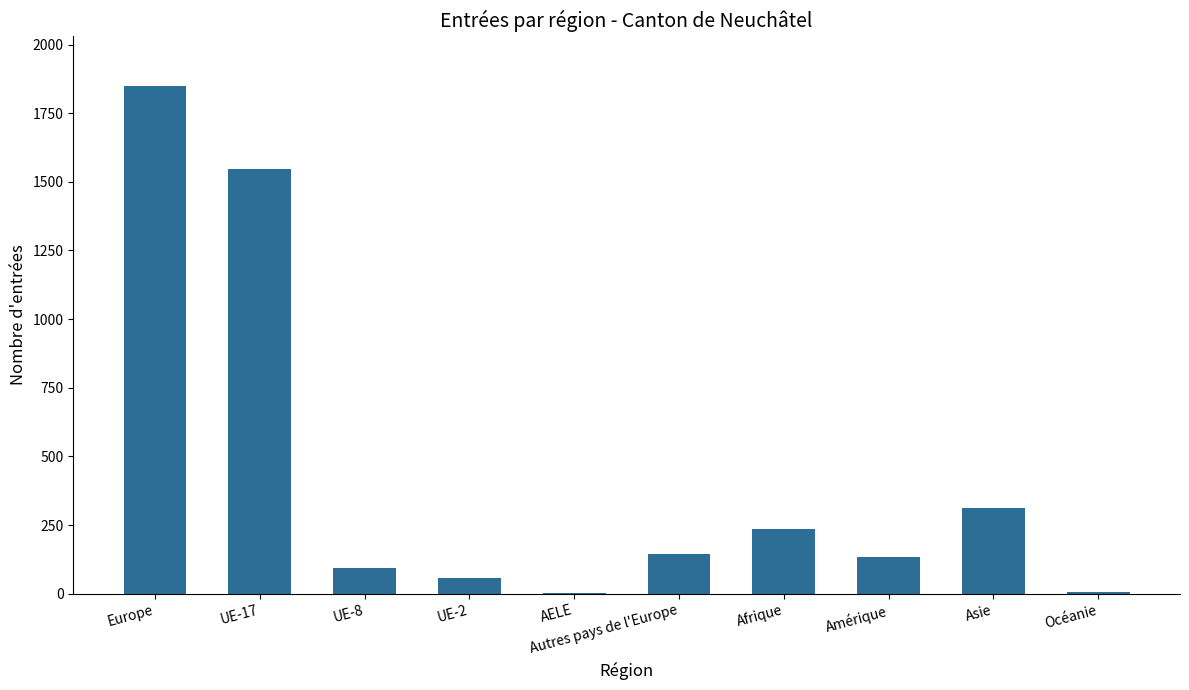

Approximately how many times larger is the value at UE-2 compared to Autres pays de l'Europe?

0.4